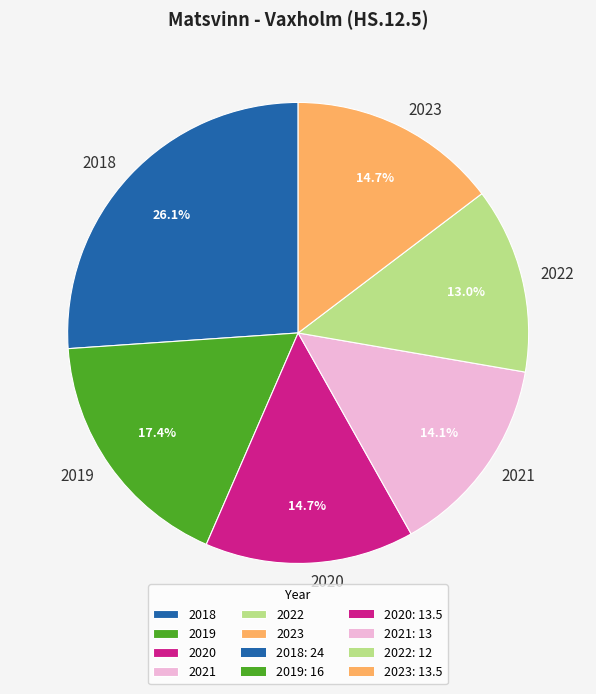

True or false: 2020 accounts for 15% of the total.

True